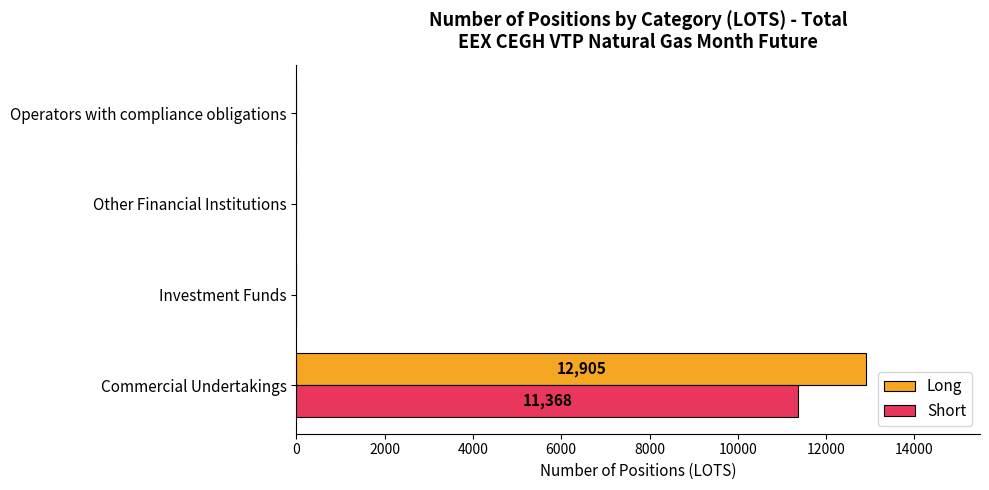

Which category has the highest value in the Short series?

Commercial Undertakings